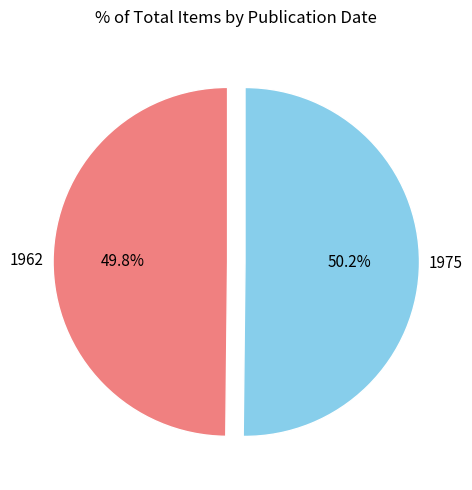

Is the sum of 1962 and 1975 greater than half?

Yes